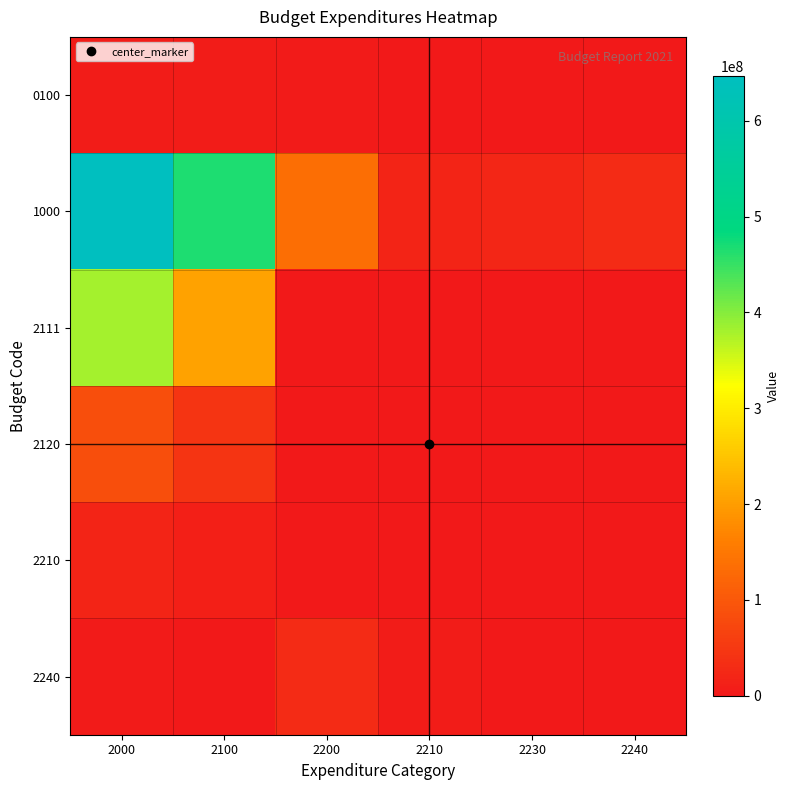

At how many categories does at least one series exceed 430302696?

2